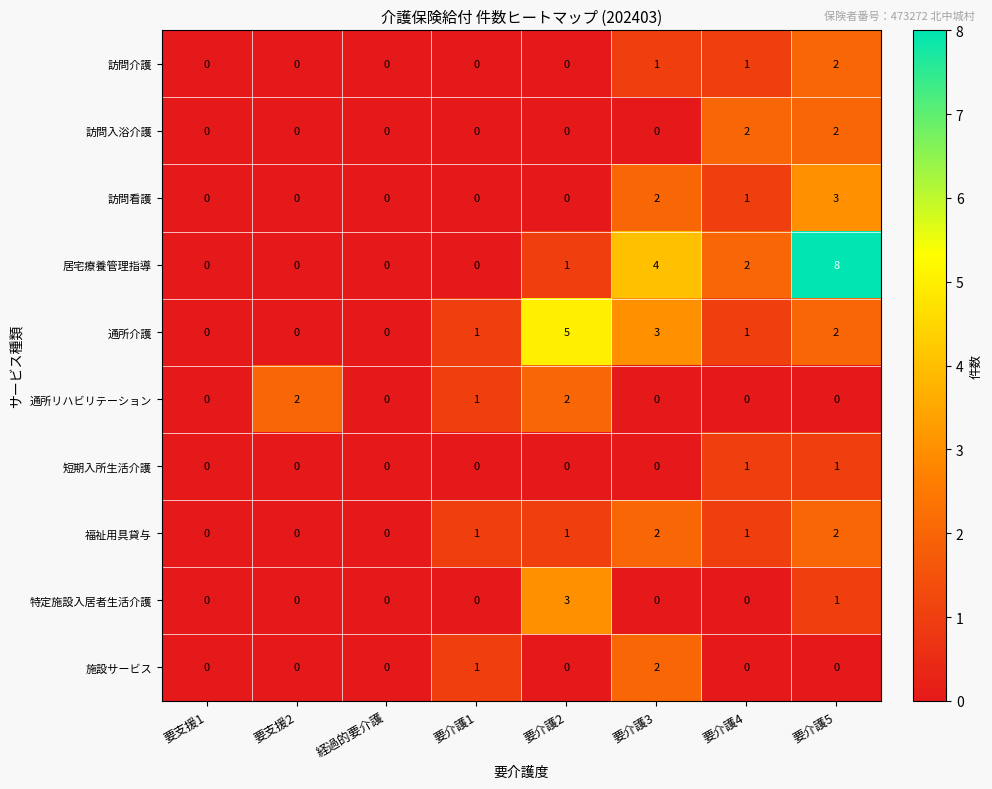

What is the difference between the maximum and minimum values in the 通所介護 series?

5